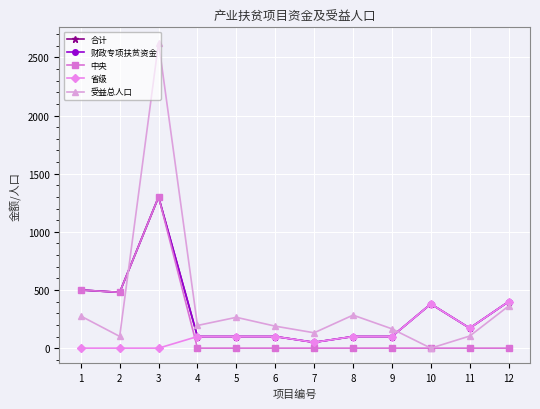

What are all the series names shown in the legend?

合计, 财政专项扶贫资金, 中央, 省级, 受益总人口